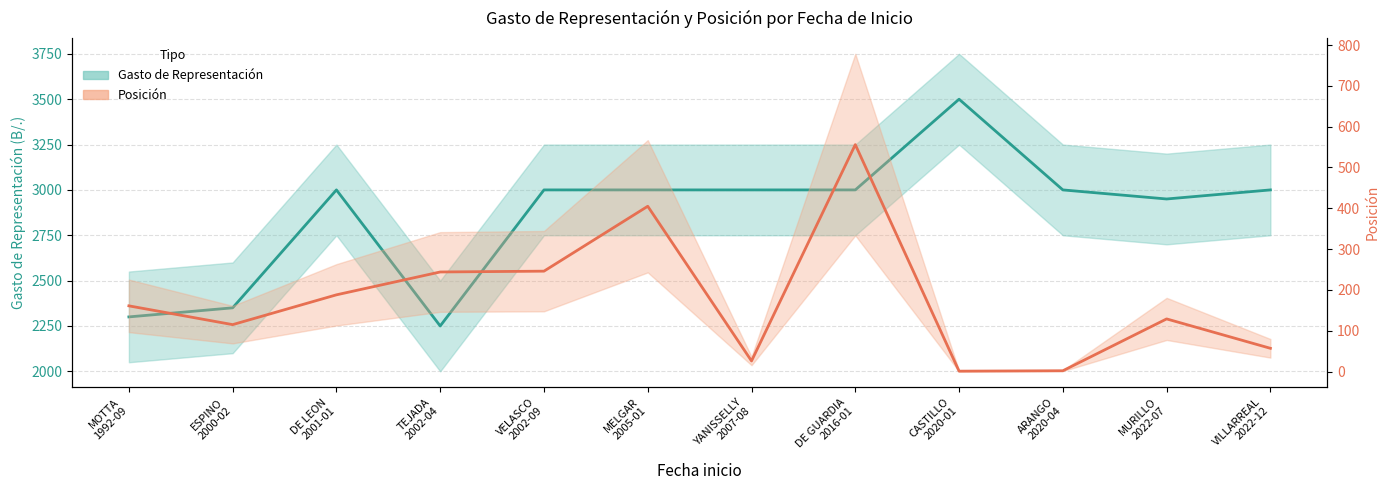

List the series in order of their overall mean, lowest first.

Posición, Gasto de Representación